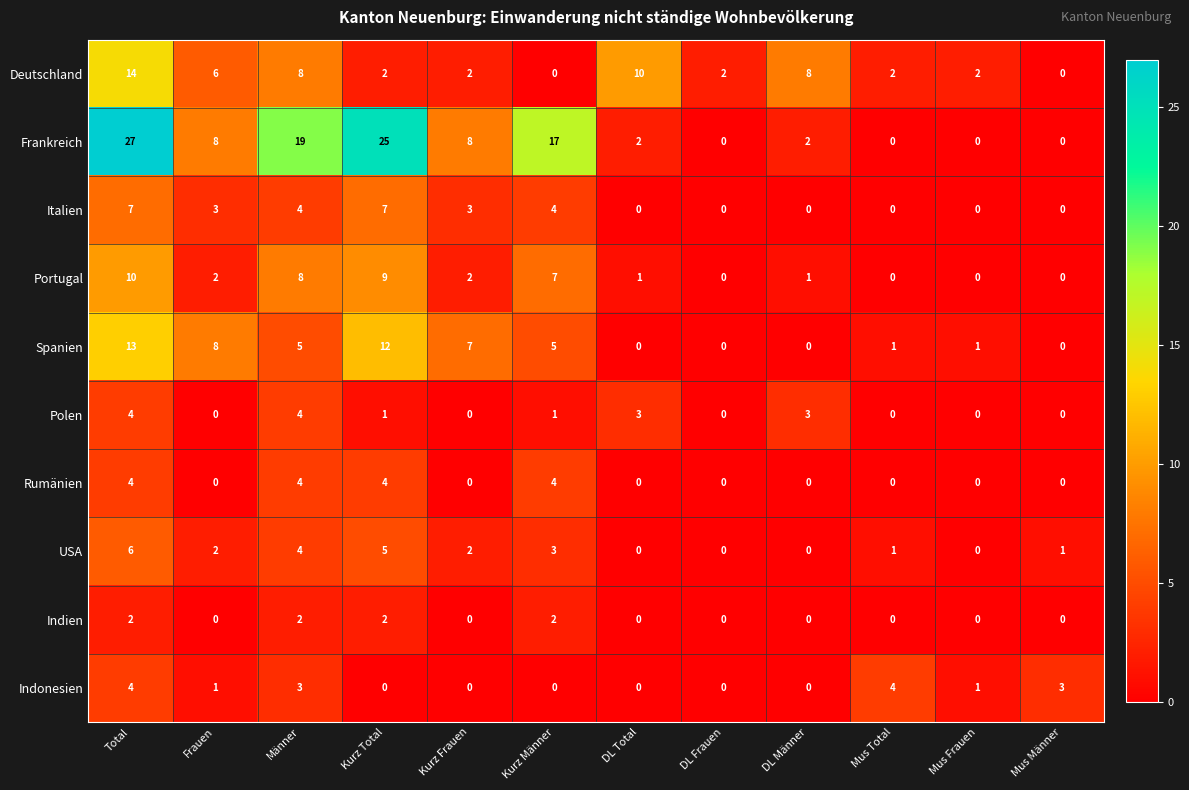

What is the maximum value shown in the chart?

27